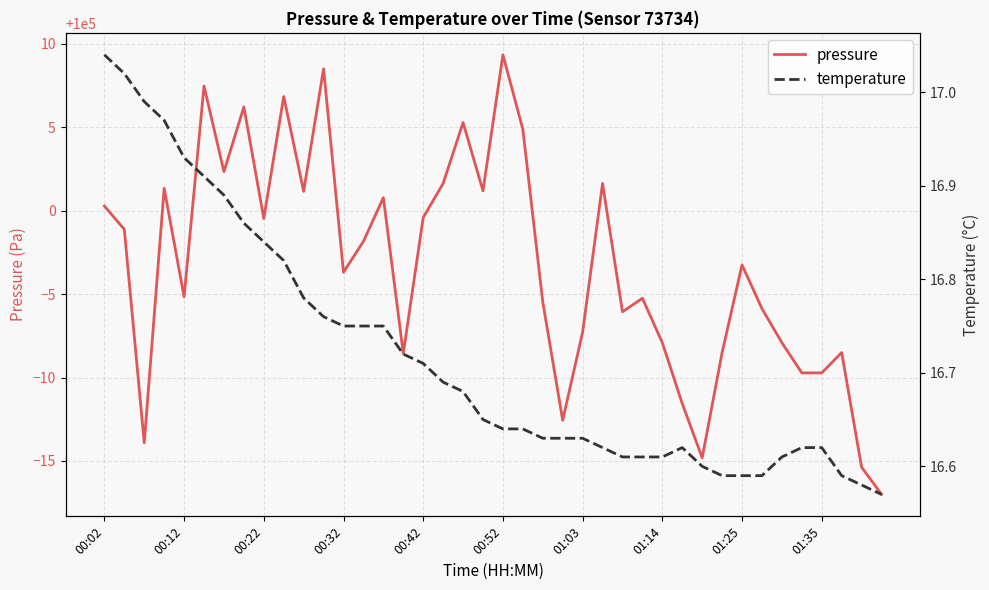

True or false: pressure and temperature intersect in this chart.

False